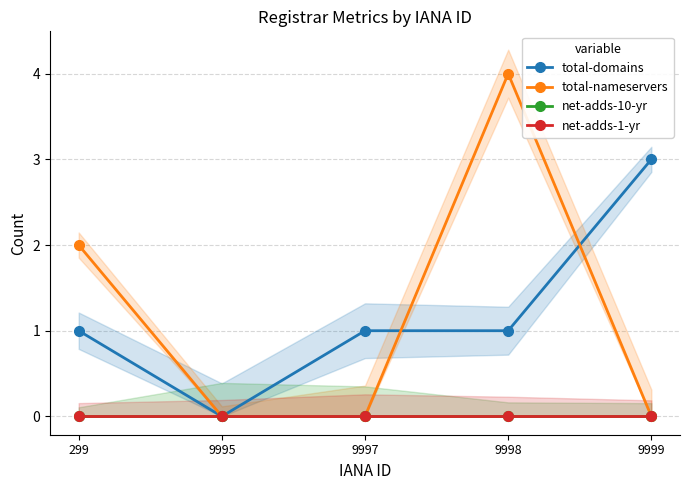

Which series has the largest range (max minus min)?

total-nameservers